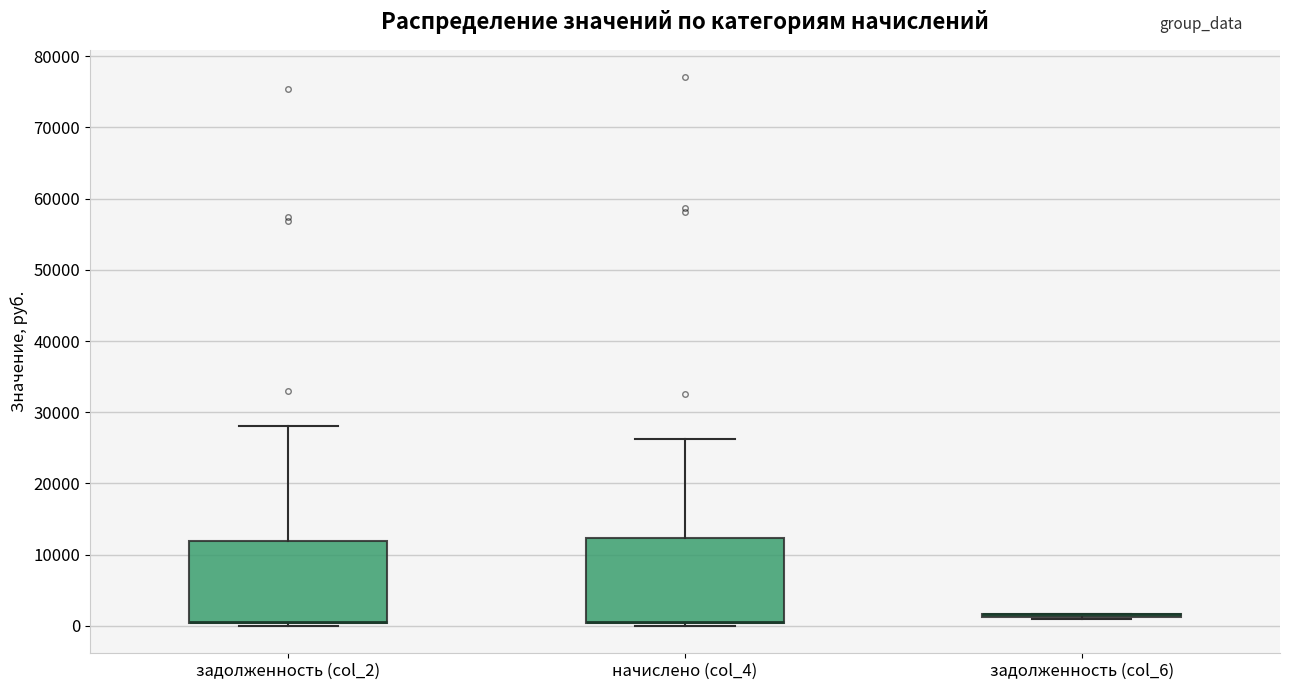

Reading left to right, transcribe this box plot: for each box, give where its median line is, the range the box spans, and where its two whiskers end, as read against the y-axis. The values are not printed on the chart, so give them approximately, as read against the axis.

задолженность (col_2): median 1000 (drawn on the box's lower edge), box 0 to 12000, whiskers 0 (just below the box's lower edge) to 28000
начислено (col_4): median 1000 (drawn on the box's lower edge), box 0 to 12000, whiskers 0 (just below the box's lower edge) to 26000
задолженность (col_6): box collapsed to a line at 2000, whiskers 1000 to 2000